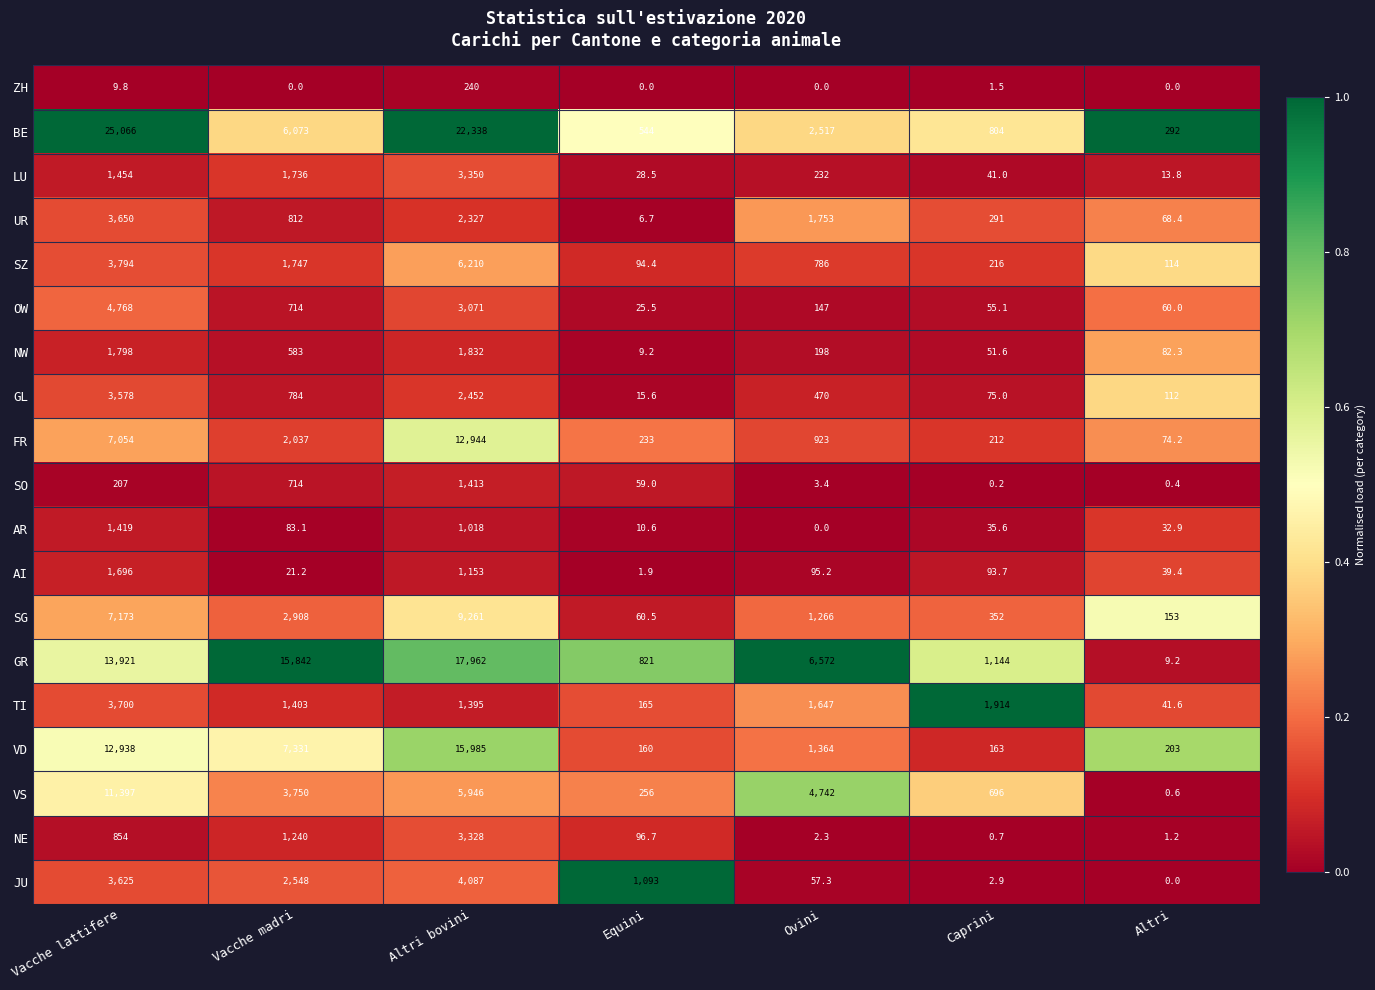

What is the difference between the highest and lowest values at Altri?

292.0